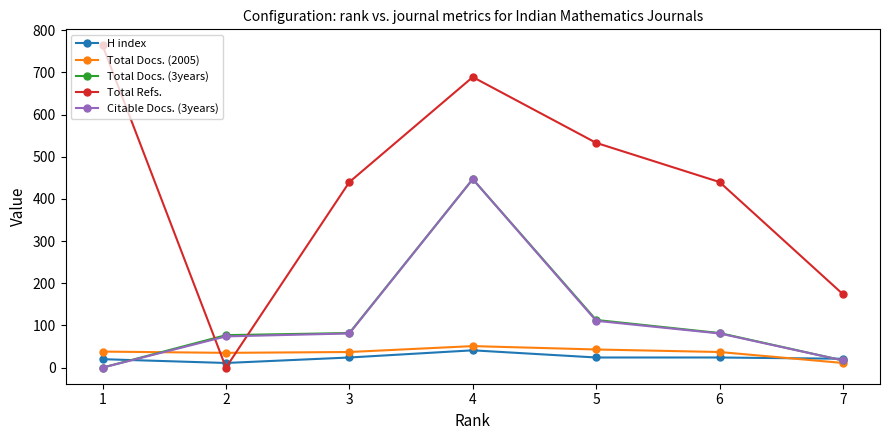

How many interior local peaks does the Total Refs. series have?

1